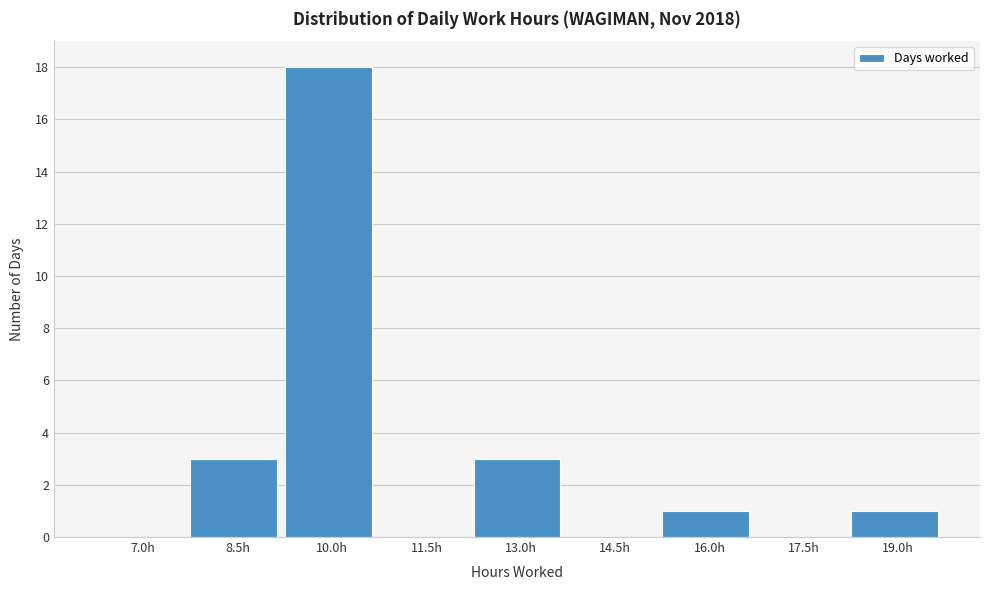

Reading right to left, what are all the values shown in this chart?

19.0h=1	17.5h=0	16.0h=1	14.5h=0	13.0h=3	11.5h=0	10.0h=18	8.5h=3	7.0h=0